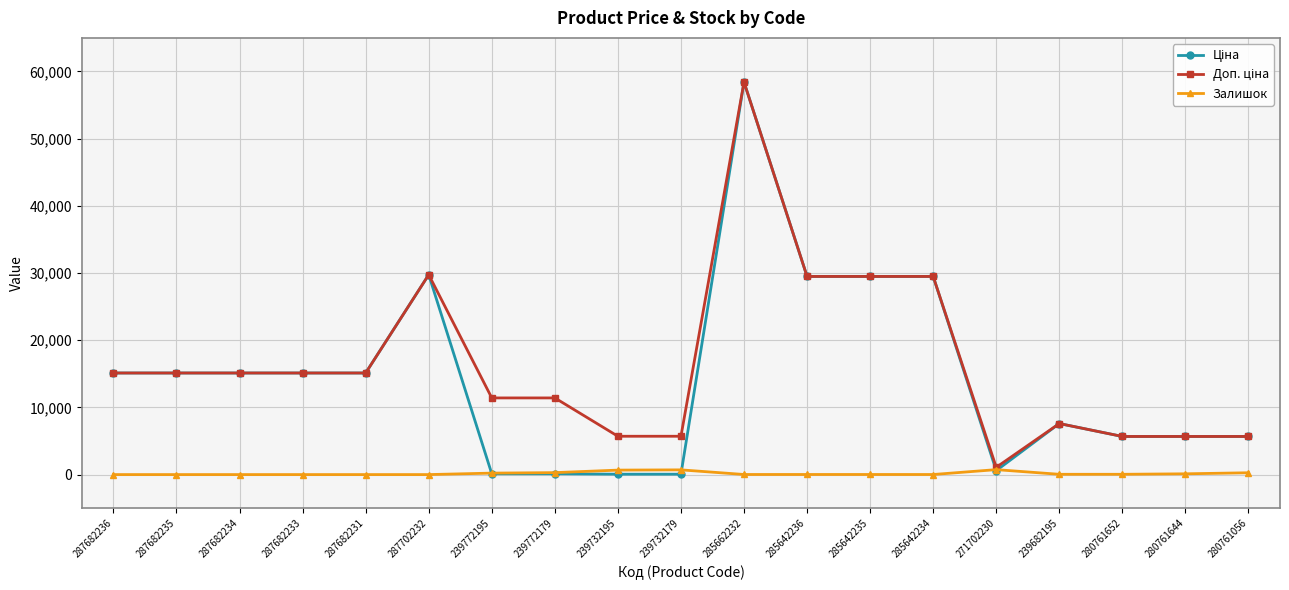

Is it true that Залишок equals 10.0 at 285642234?

True